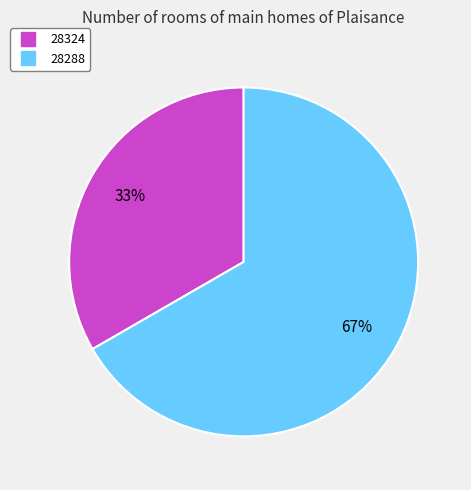

To the nearest percent, what is the average slice percentage?

50%